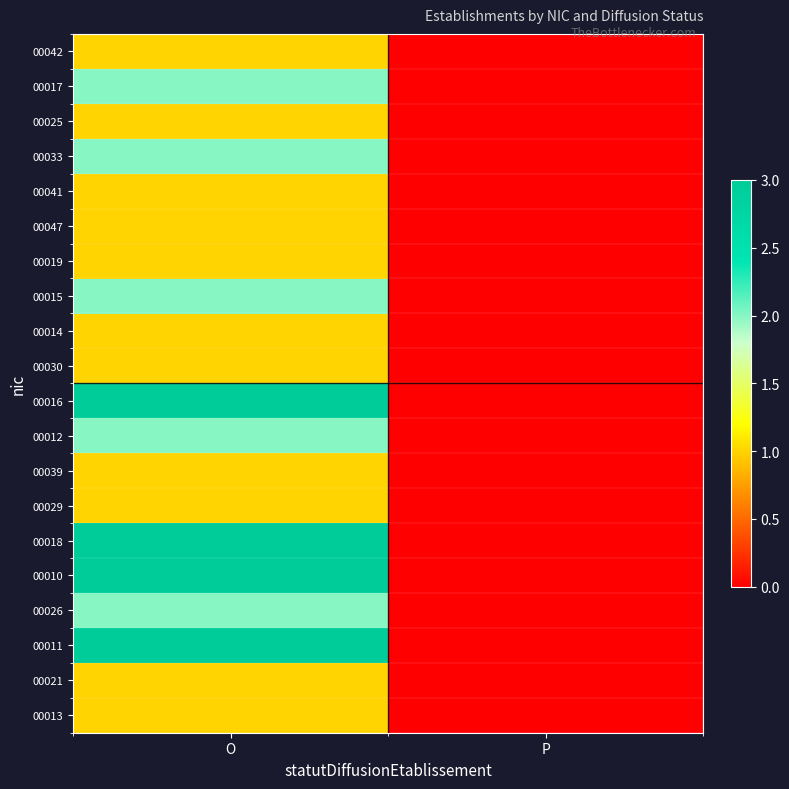

What is the maximum value shown in the chart?

3